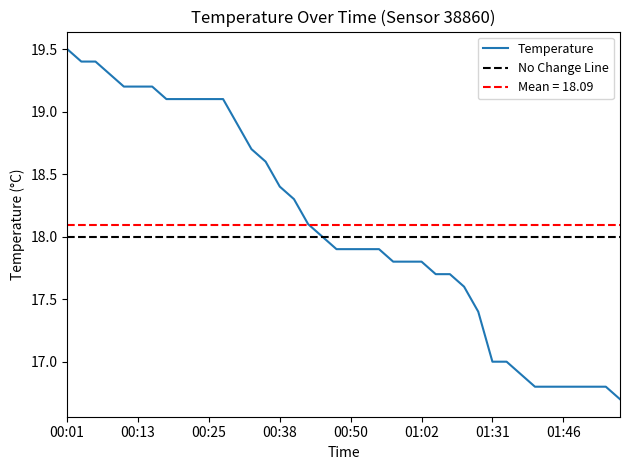

Which category has the lowest value across all series?

02:02